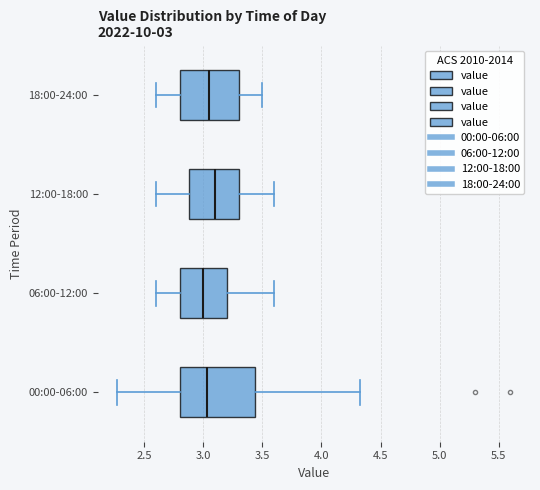

Which box's median line is the furthest to the right?

12:00-18:00